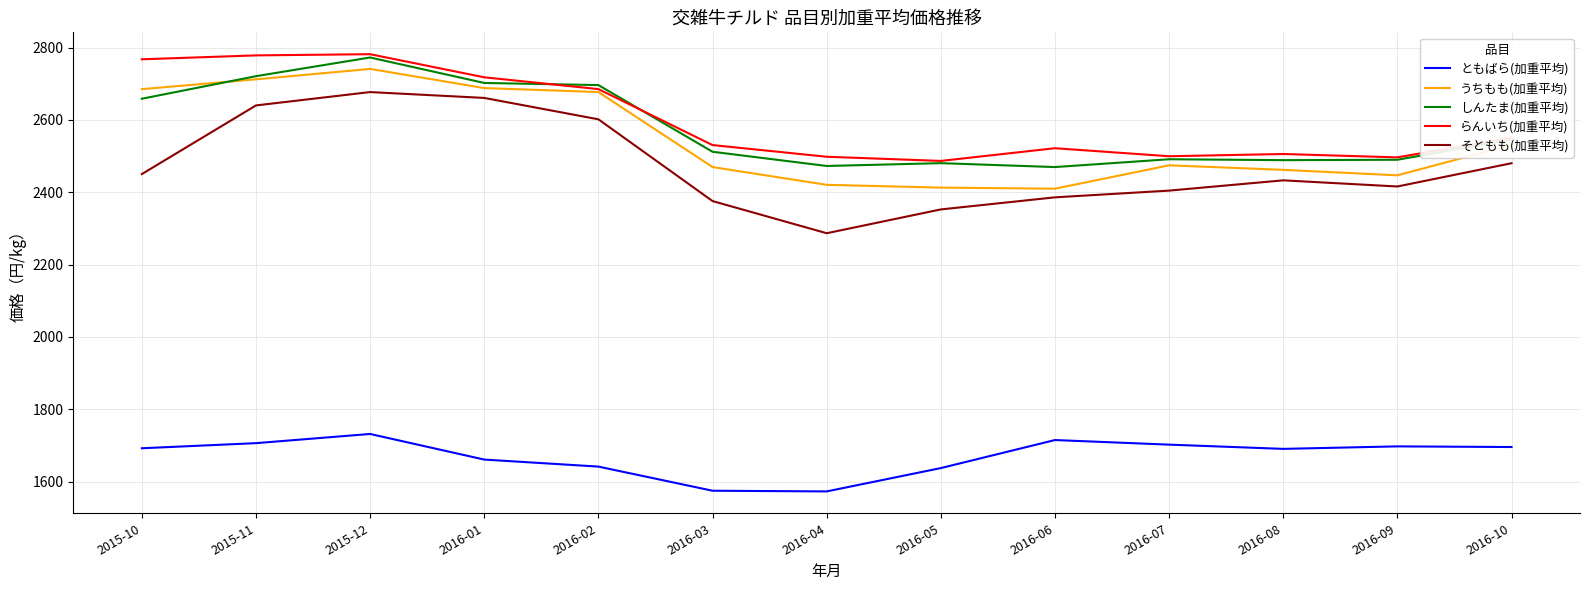

True or false: そともも(加重平均) and らんいち(加重平均) intersect in this chart.

False